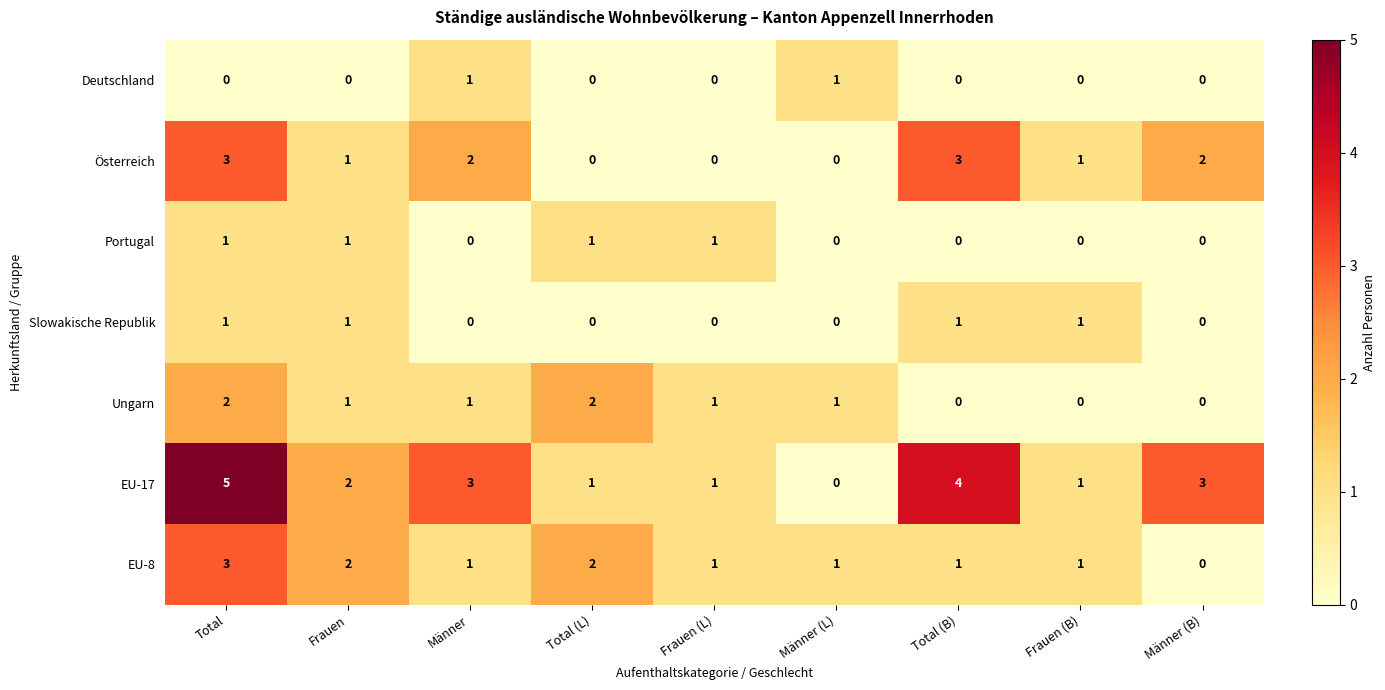

How many distinct data groups are displayed?

7